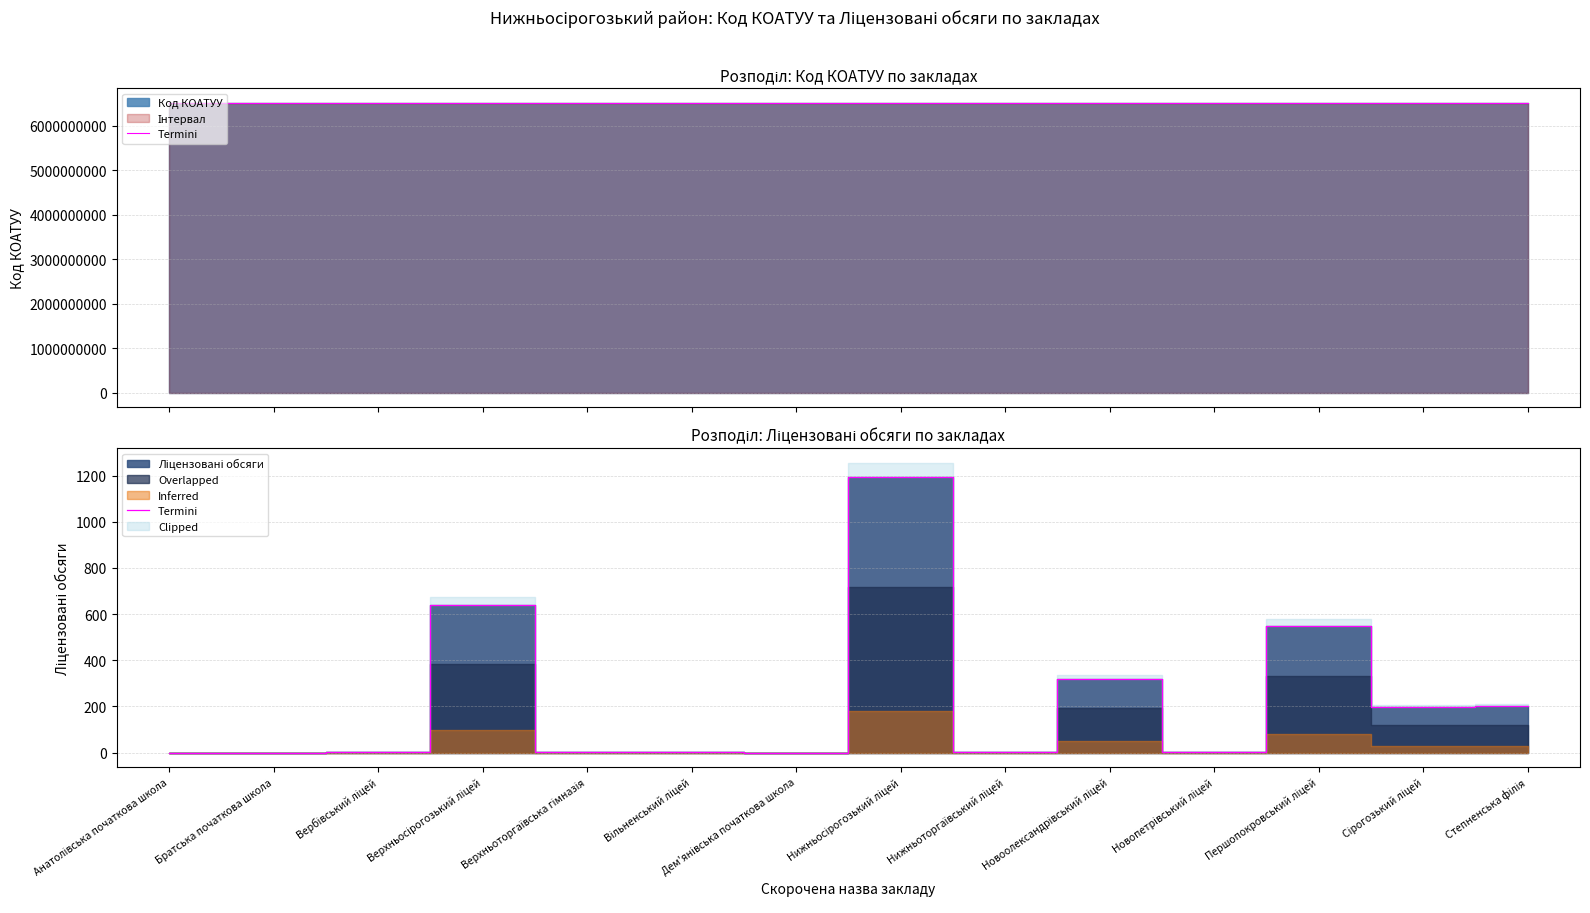

What is the difference between the maximum and minimum values?

1196